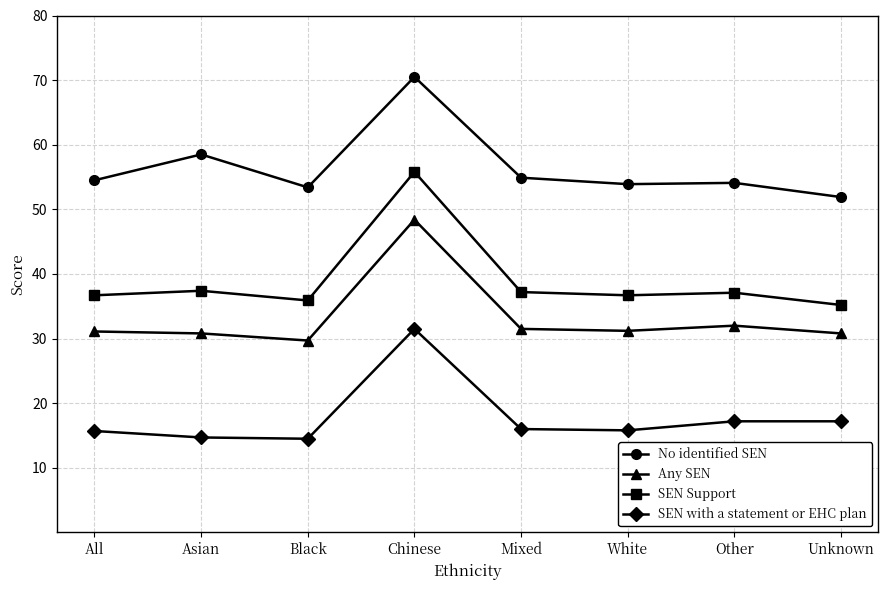

Is the value of SEN with a statement or EHC plan at Other greater than the value of No identified SEN at Black?

No